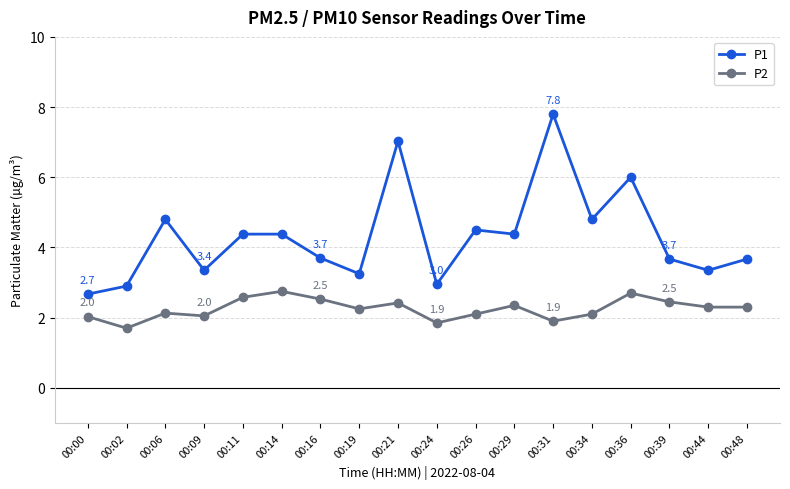

At which category does P1 reach its first local valley?

00:09